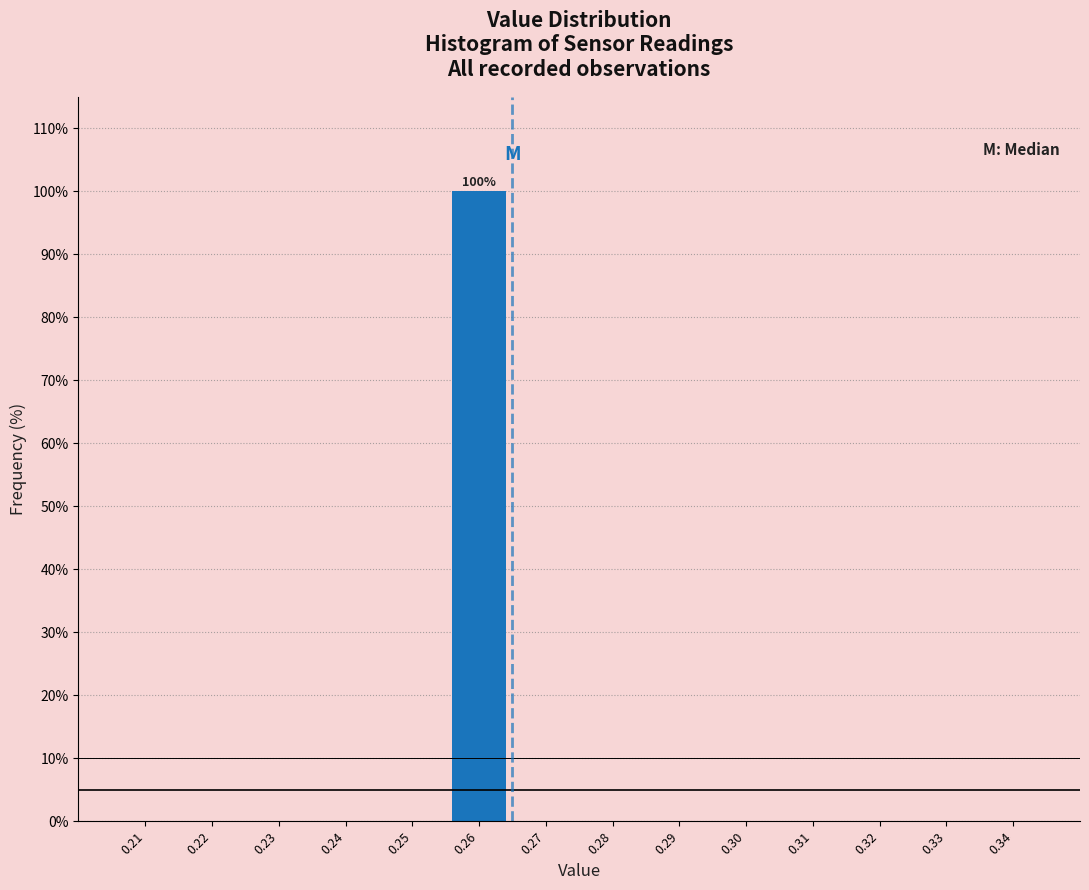

Reading left to right, extract all data points from this chart.

0.21=0	0.22=0	0.23=0	0.24=0	0.25=0	0.26=100	0.27=0	0.28=0	0.29=0	0.30=0	0.31=0	0.32=0	0.33=0	0.34=0